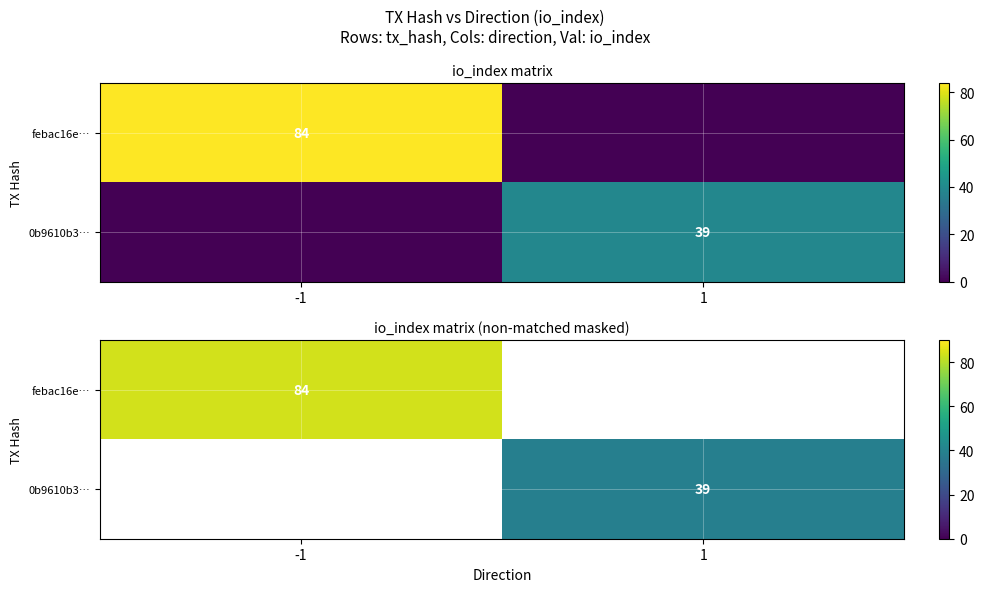

List the series in order of their overall mean, highest first.

febac16e…, 0b9610b3…